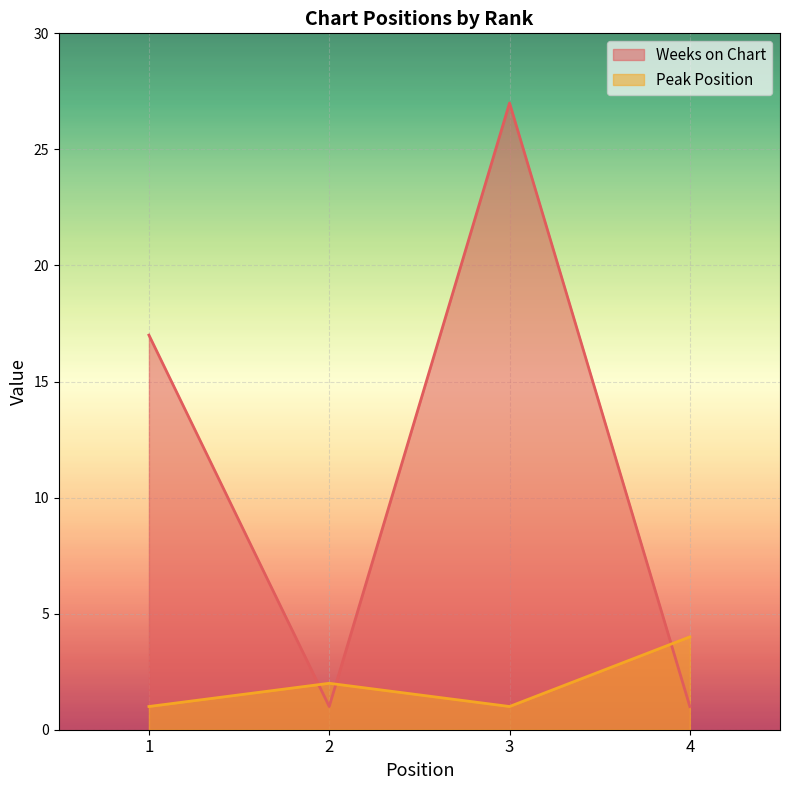

Does the chart display data point markers on the line(s)?

No